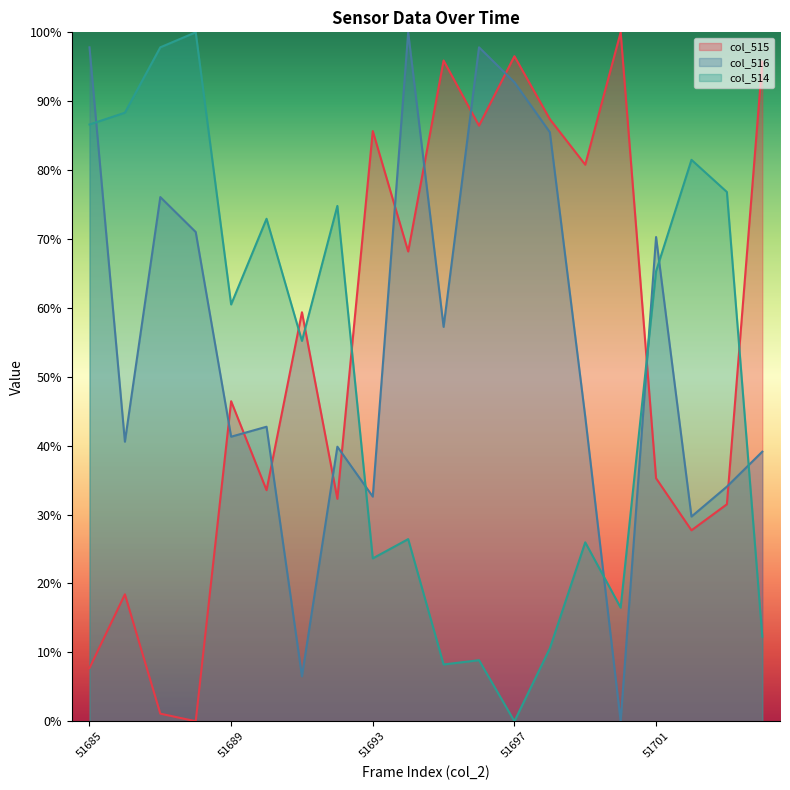

Between which two adjacent categories do col_516 and col_515 first intersect?

51688 and 51689